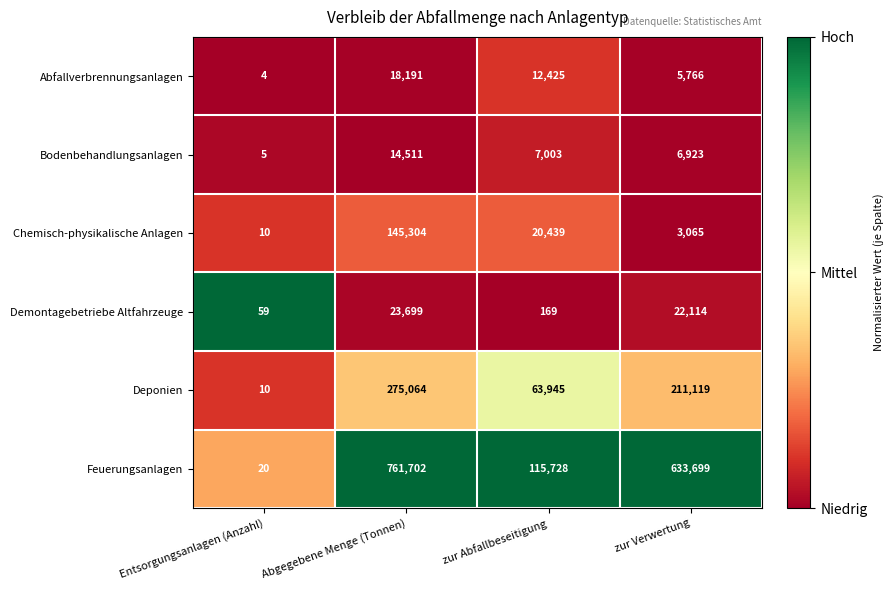

What is the difference between the second highest and minimum values in the Abfallverbrennungsanlagen series?

12421